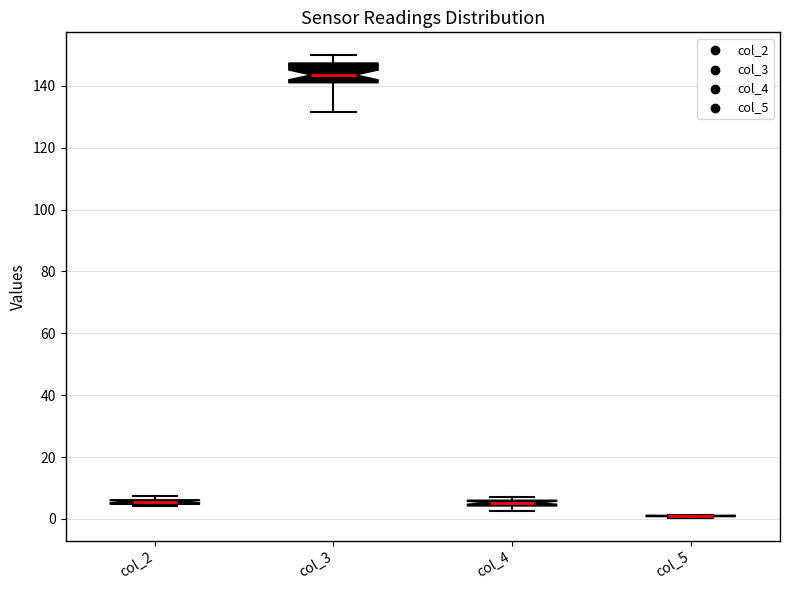

Comparing the boxes themselves (not the whiskers), which one is the tallest?

col_3